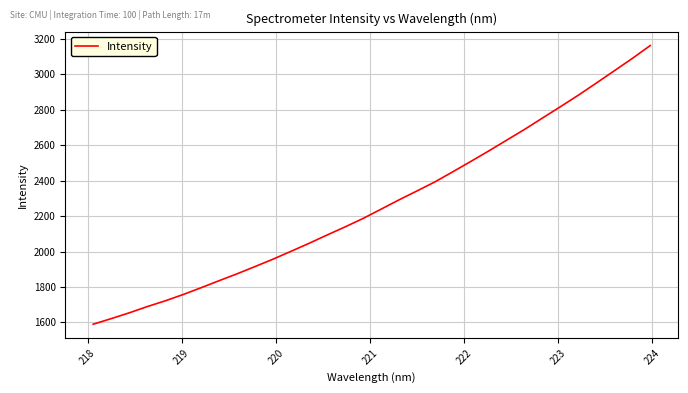

What is the minimum value shown in the chart?

1590.1